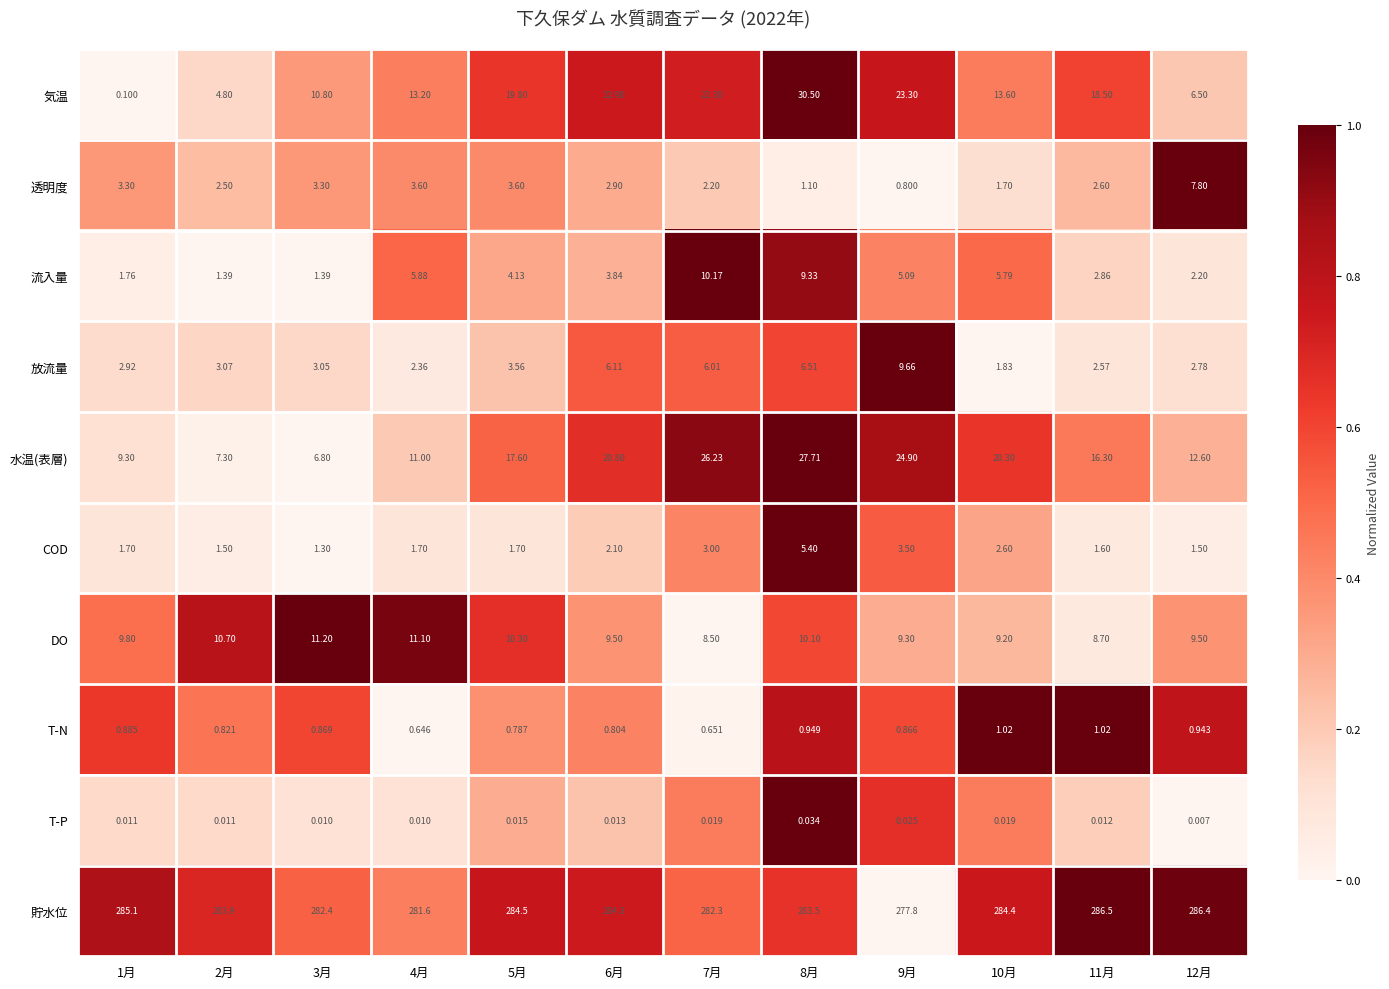

Which series has the largest range (max minus min)?

気温